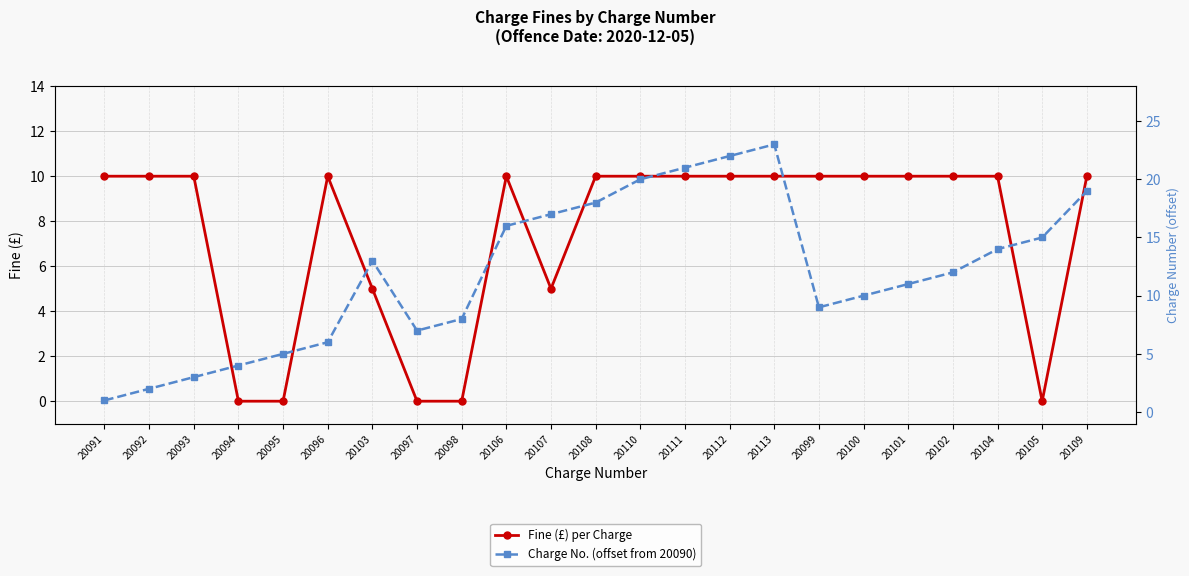

Rank the series by their average value, from lowest to highest.

Fine (£) per Charge, Charge No. (offset from 20090)